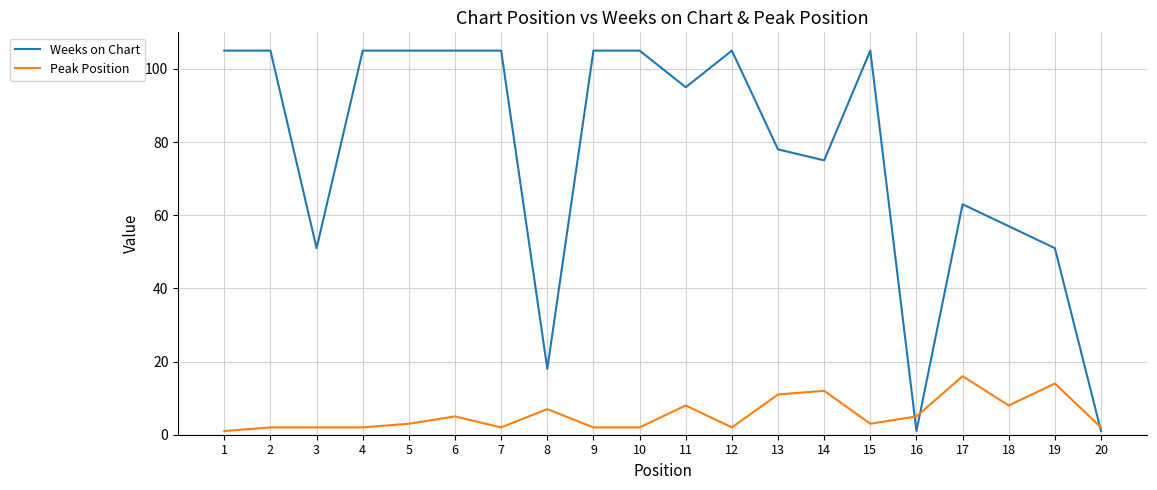

What is the smallest value displayed?

1